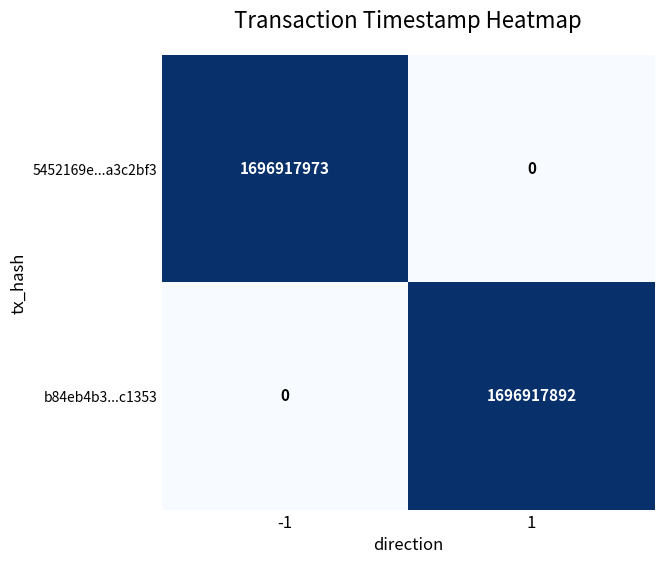

Reading left to right, transcribe all the data shown in this chart.

5452169e...a3c2bf3: 1696917973	0
b84eb4b3...c1353: 0	1696917892